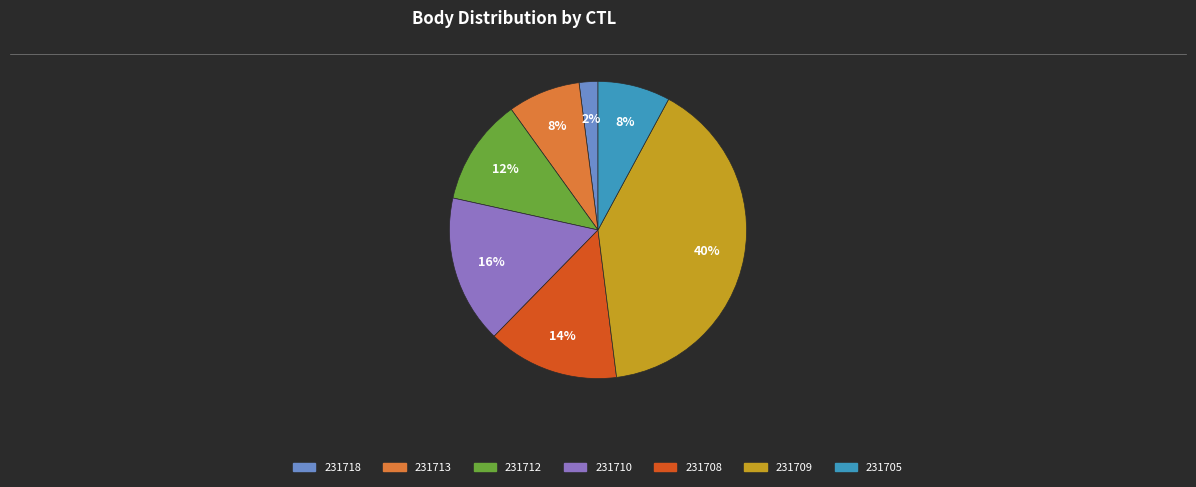

Which category has the smallest portion of the pie?

231718